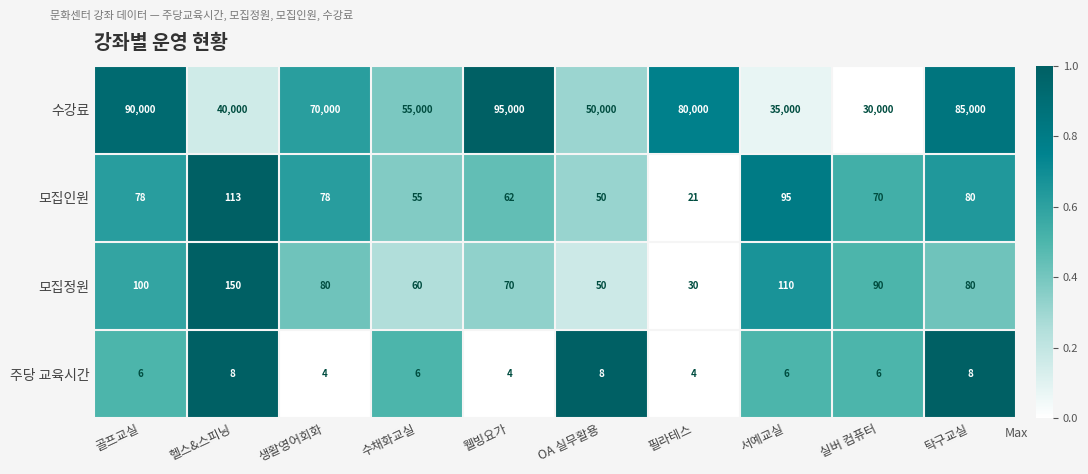

What is the maximum value shown in the chart?

95000